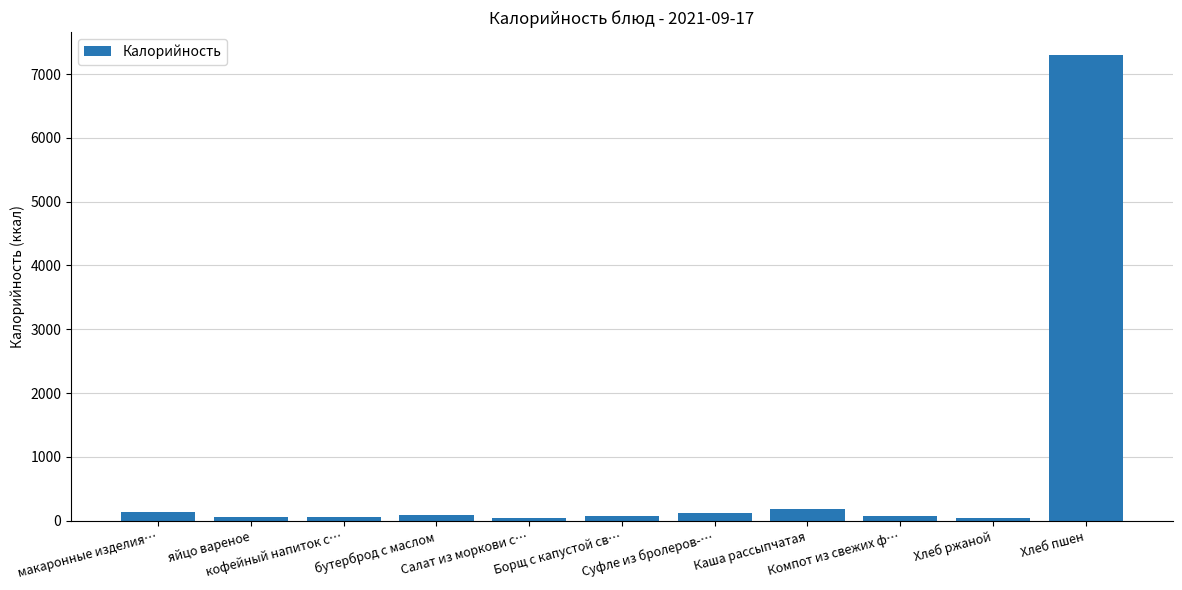

What is the difference between the maximum and minimum values?

7253.0